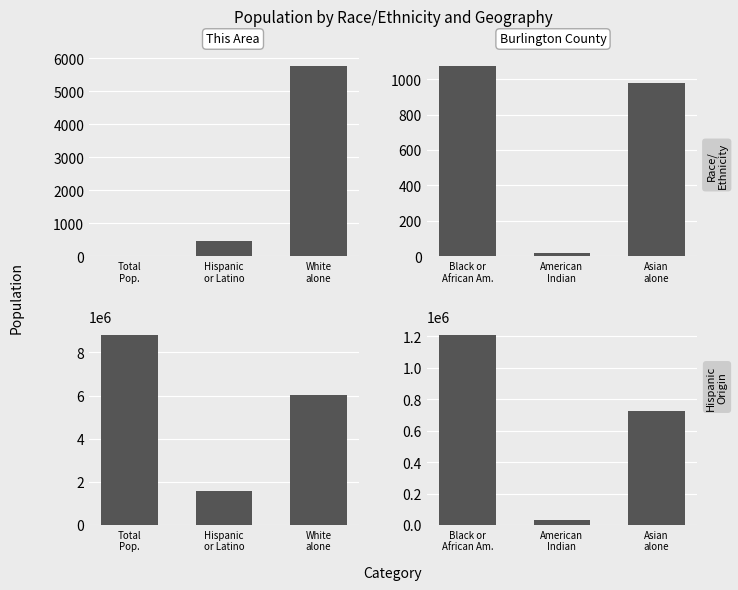

True or false: New Jersey has a value of 365914 at Black or African Am..

False